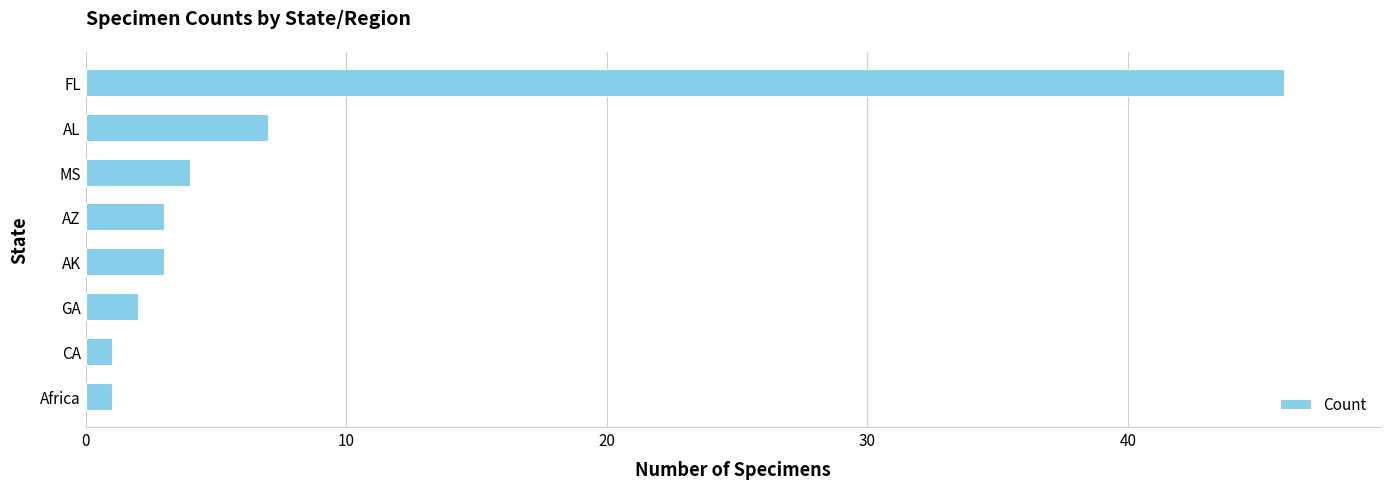

Which category has the highest value across all series?

FL